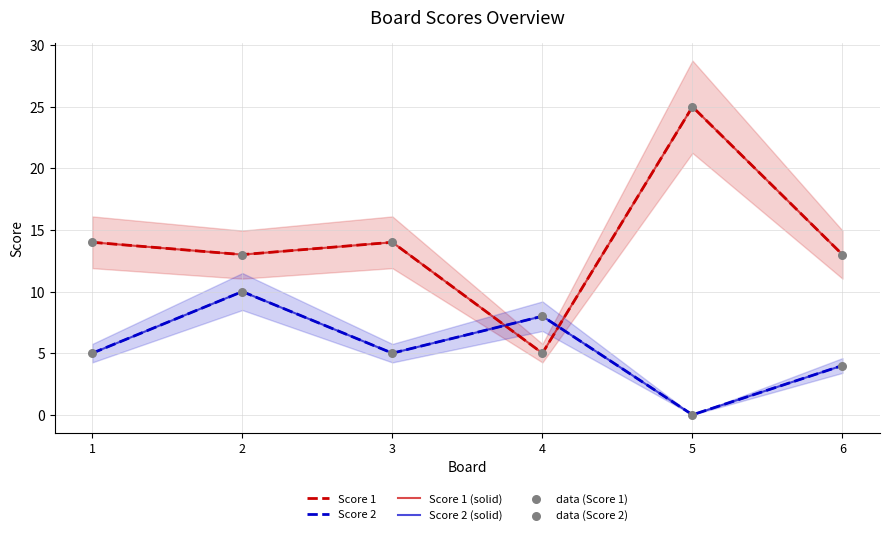

Which series has the largest total across all categories?

Score 1